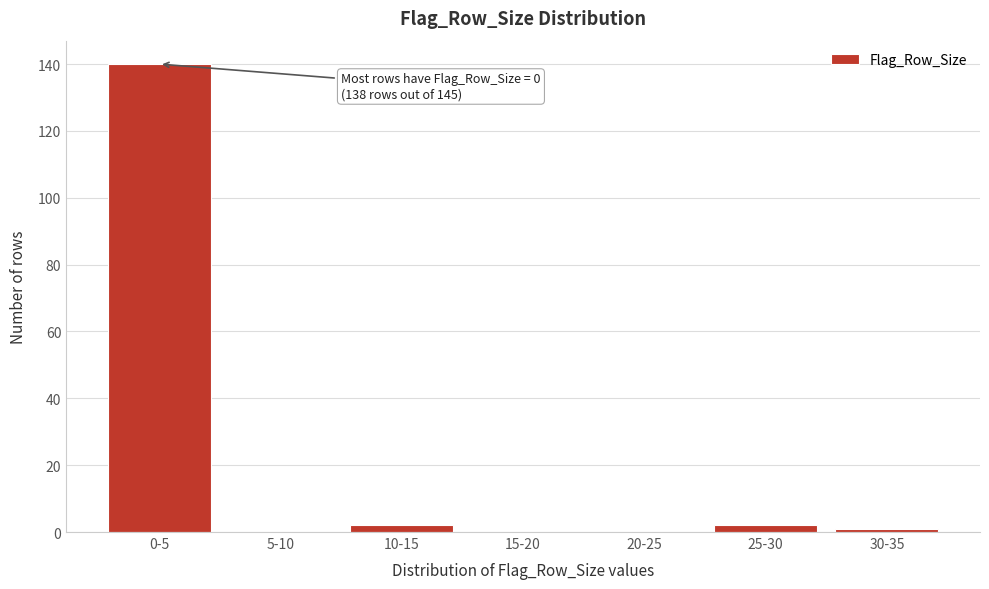

Reading right to left, list all the values displayed in this chart.

30-35=1	25-30=2	20-25=0	15-20=0	10-15=2	5-10=0	0-5=140